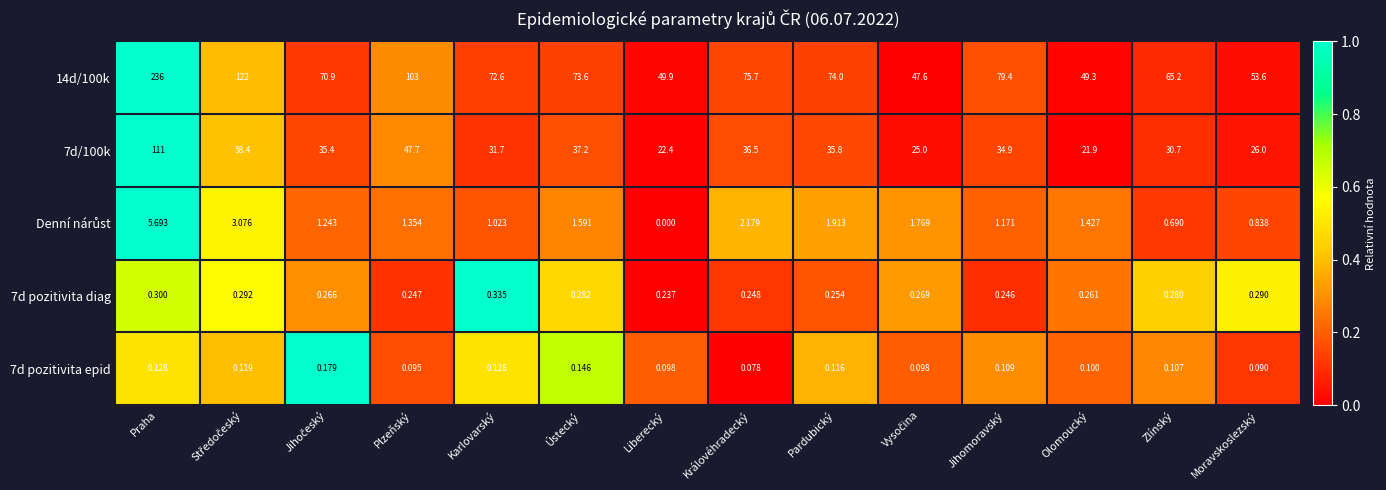

At which category is the sum across all series the highest?

Praha